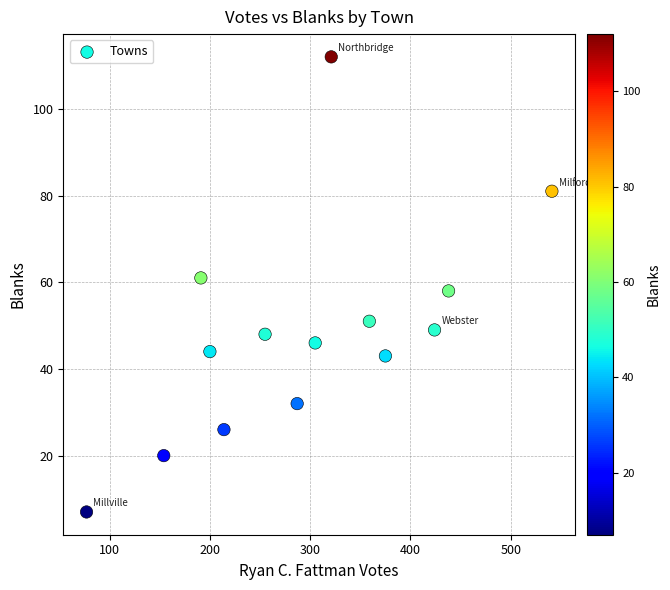

What is the range of X values (max minus min)?

464